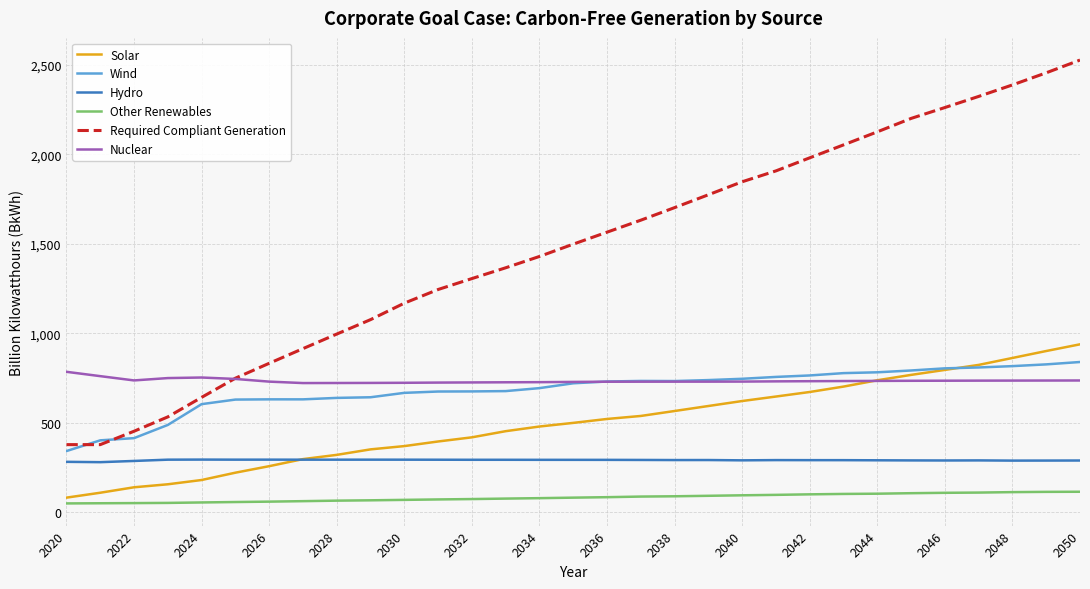

What are all the series names shown in the legend?

Solar, Wind, Hydro, Other Renewables, Required Compliant Generation, Nuclear